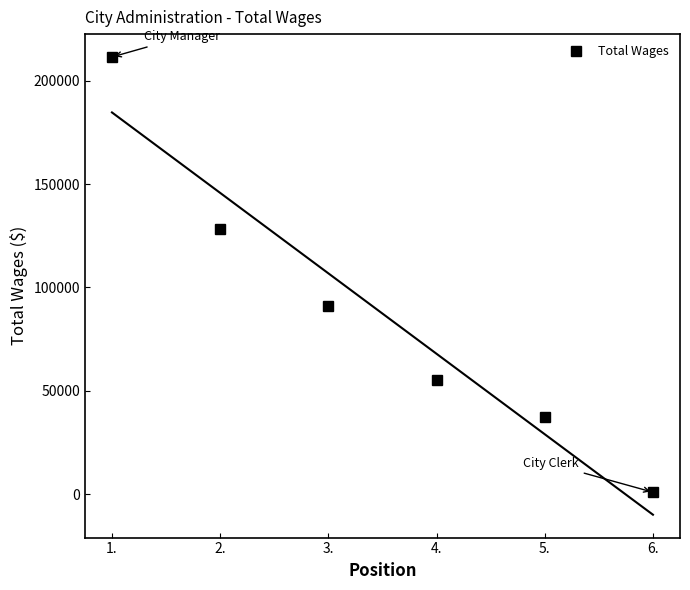

What position from the left is 1.?

1